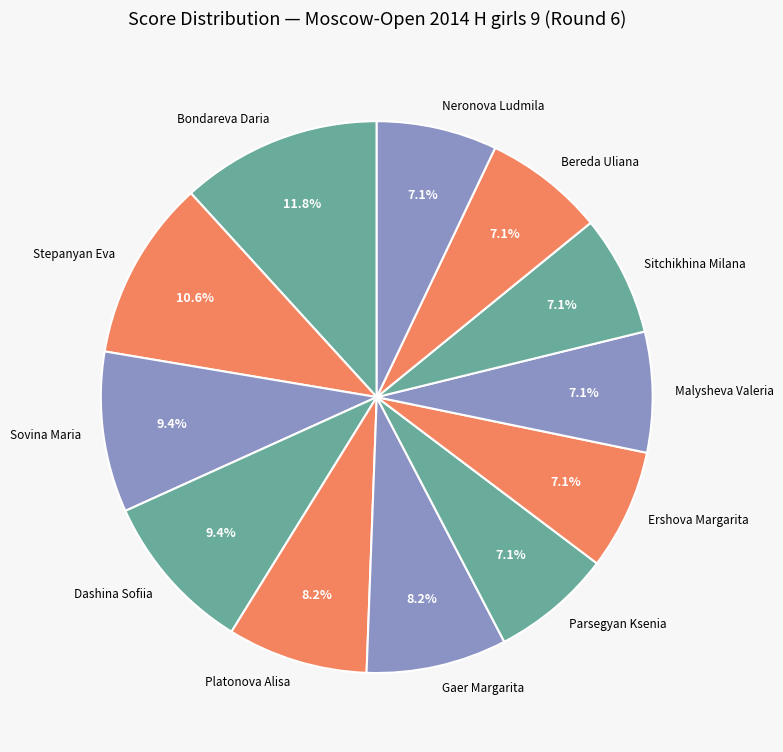

What percentage is the Neronova Ludmila slice, to the nearest percent?

7%